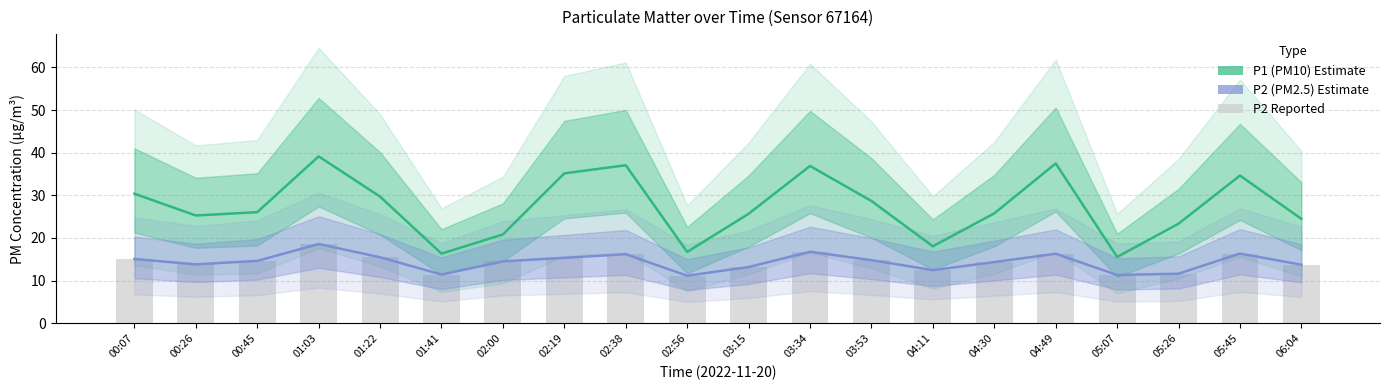

At how many categories does at least one series exceed 23?

15